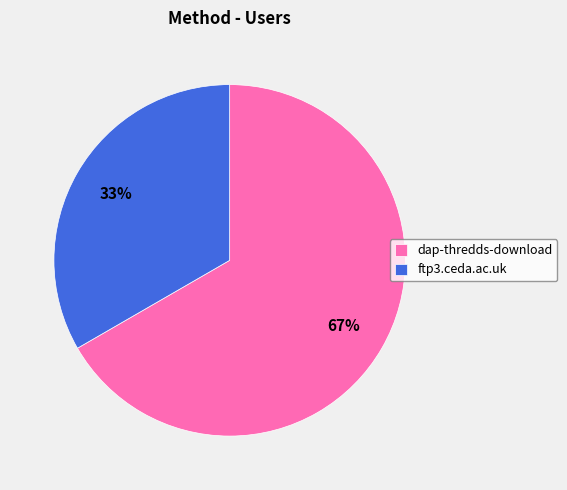

To the nearest percent, what portion does dap-thredds-download represent?

67%